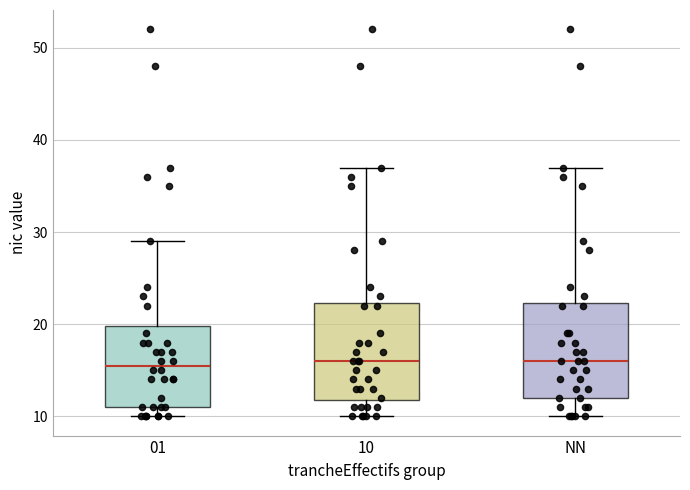

Reading left to right, transcribe this box plot: for each box, give where its median line is, the range the box spans, and where its two whiskers end, as read against the y-axis. The values are not printed on the chart, so give them approximately, as read against the axis.

01: median 16, box 11 to 20, whiskers 10 to 29
10: median 16, box 12 to 22, whiskers 10 to 37
NN: median 16, box 12 to 22, whiskers 10 to 37